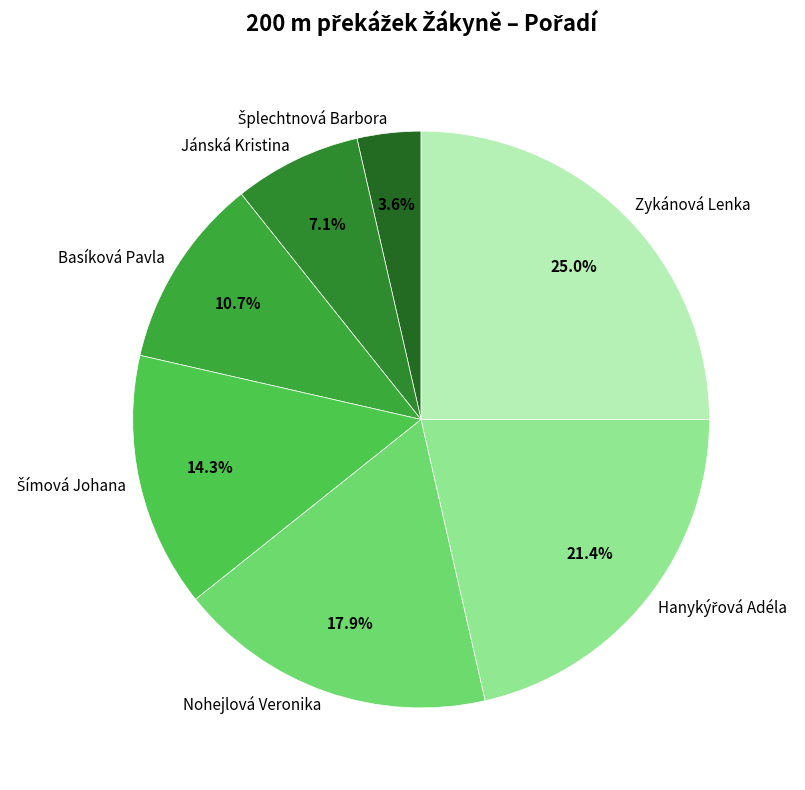

Is Zykánová Lenka the majority of the pie?

No